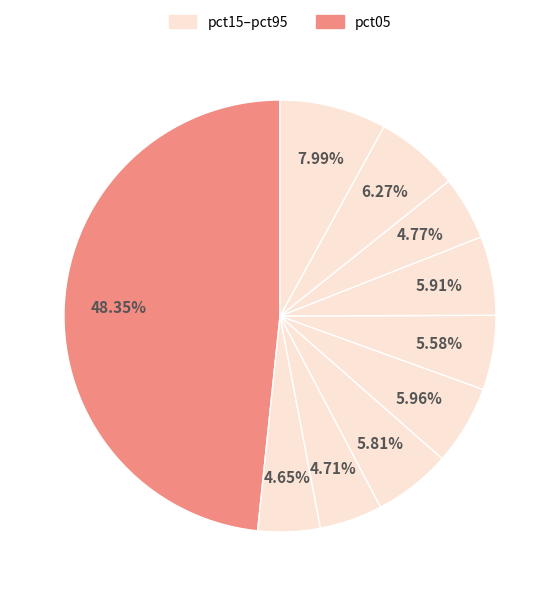

How many segments does this pie chart have?

10